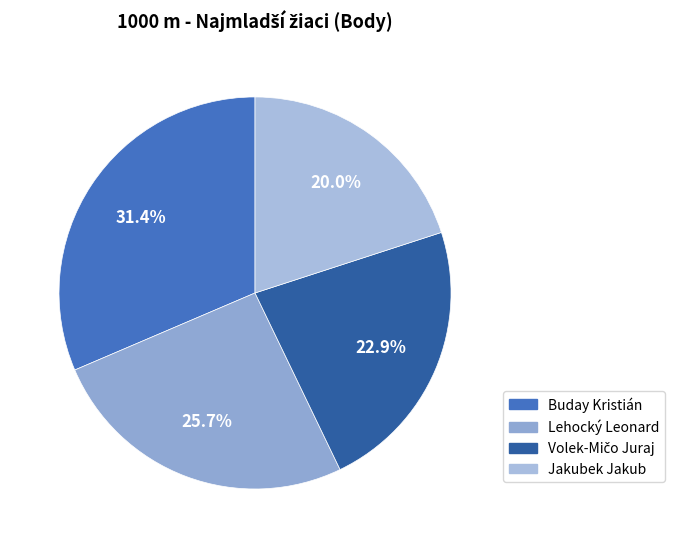

What is the largest slice in the pie chart?

Buday Kristián